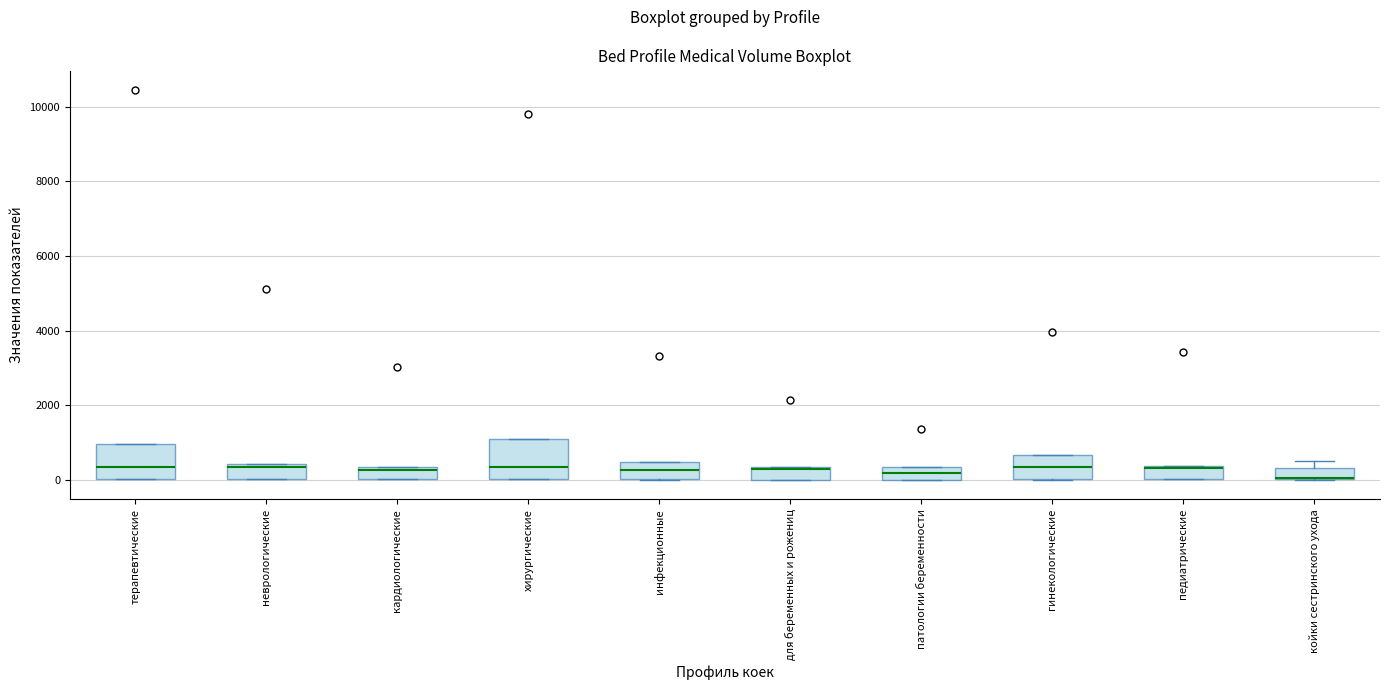

Where is the upper edge of the box for кардиологические on the y-axis? The values are not printed on the chart, so give them approximately, as read against the axis.

400